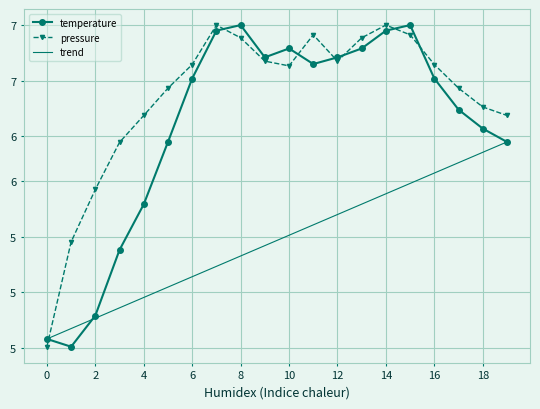

What are all the series names shown in the legend?

temperature, pressure, trend